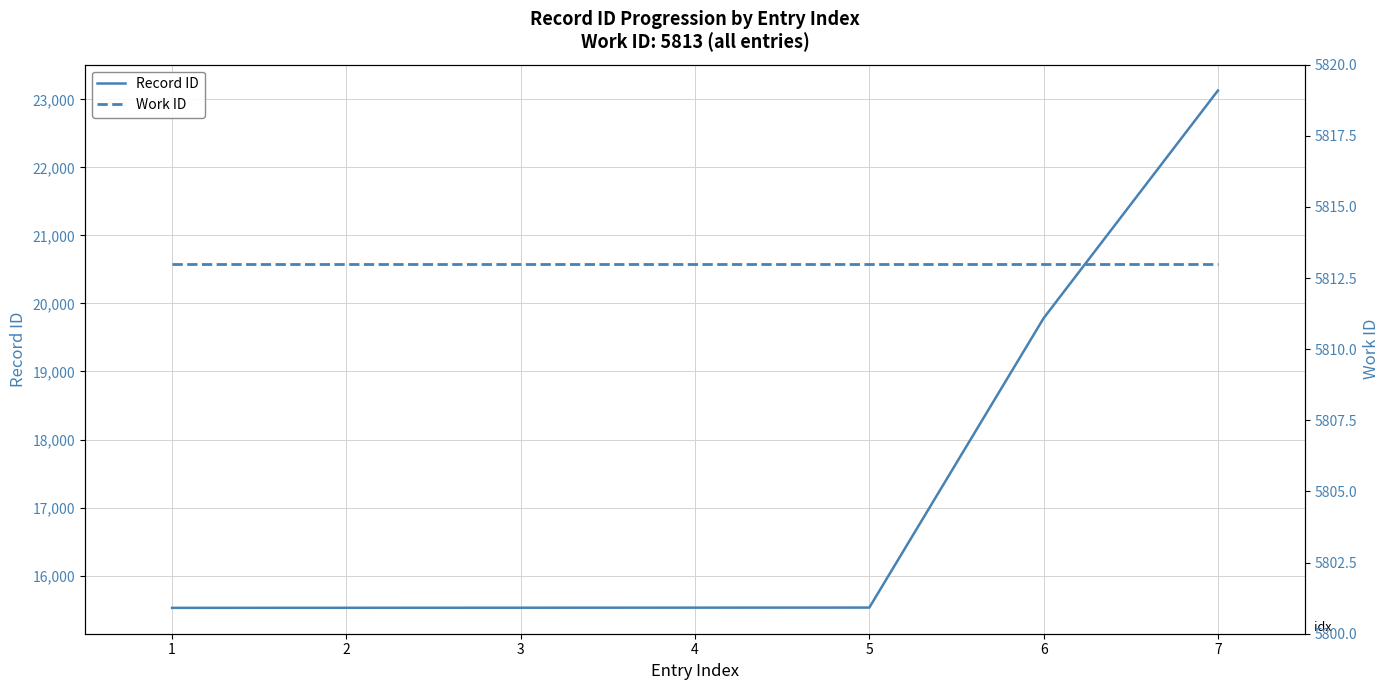

What is the sum of the Record ID values at 6 and 5?

35313